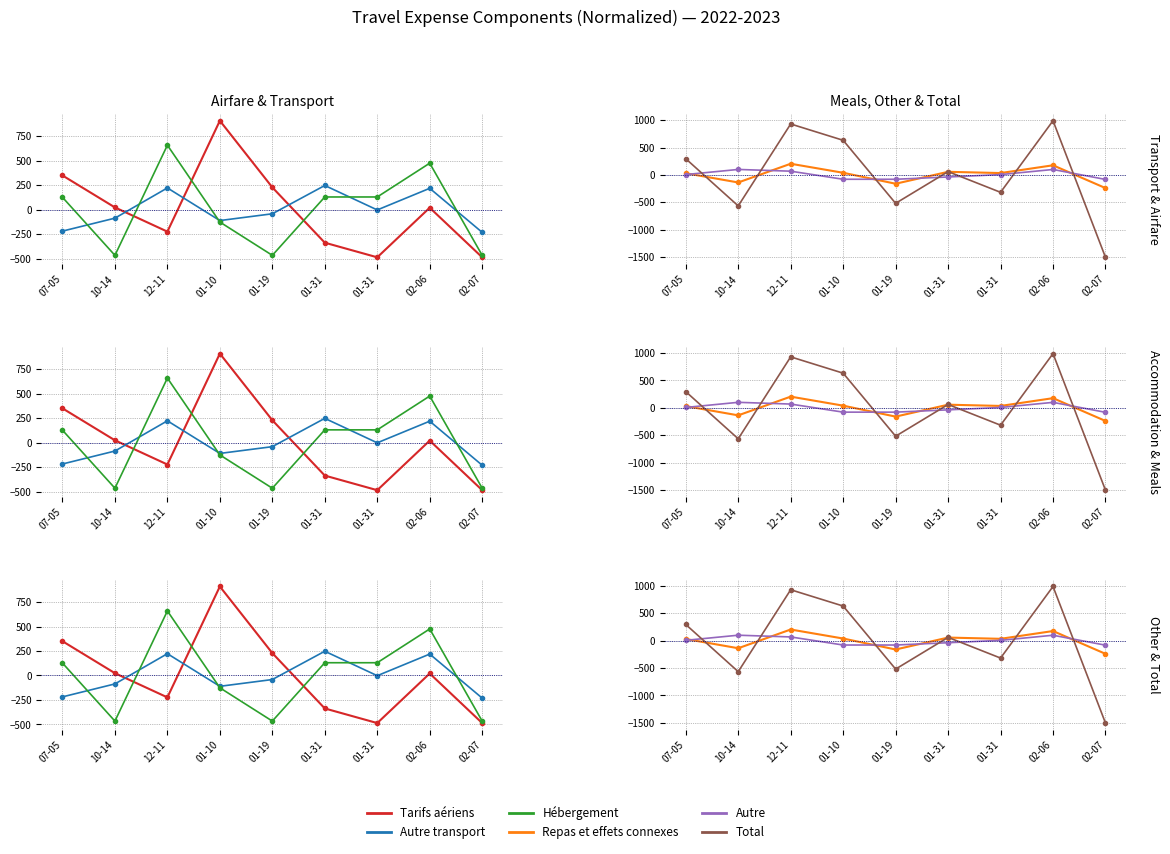

True or false: Total has more than 1 points higher than both neighbors.

True